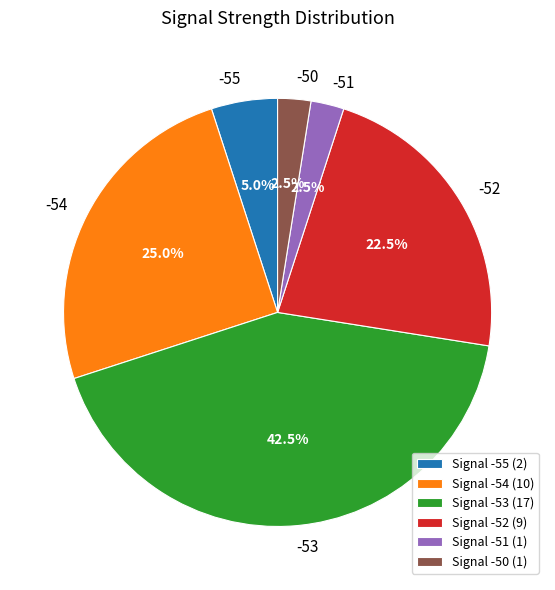

Is Signal -53 (17) the majority of the pie?

No